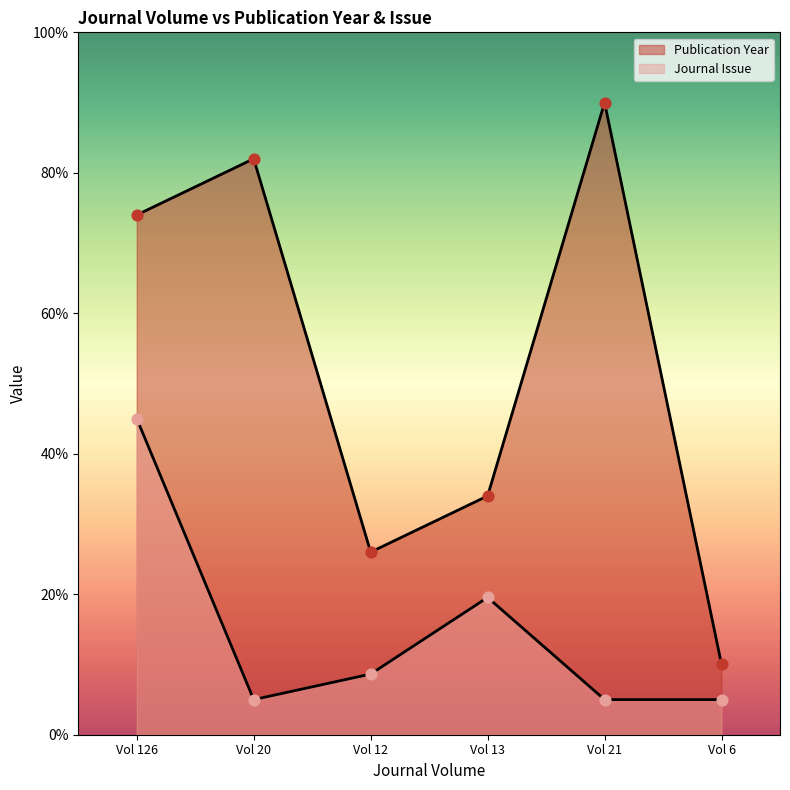

Which series reaches the maximum Y coordinate?

Publication Year